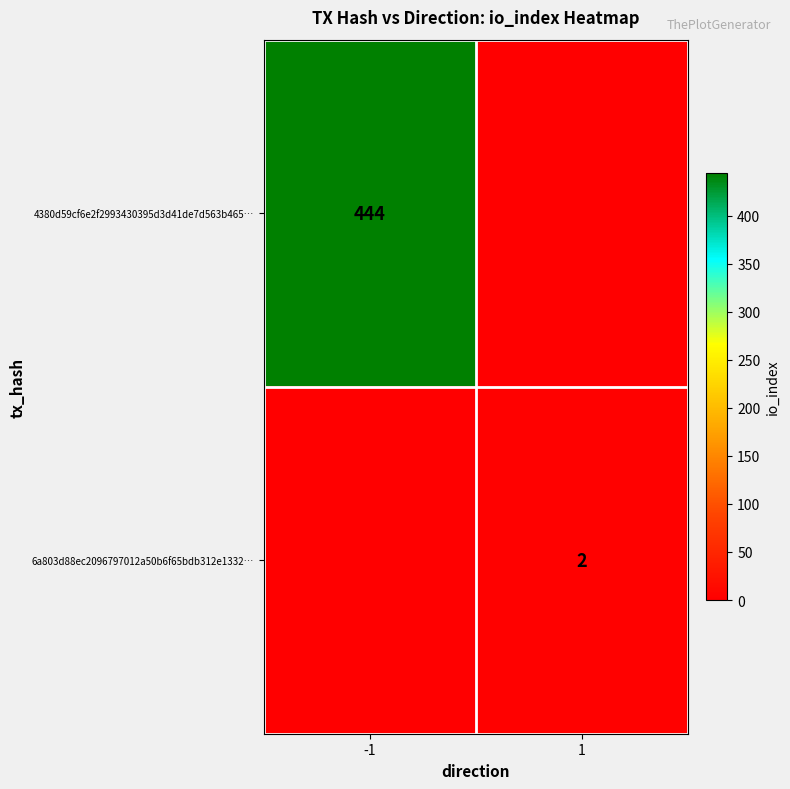

At which category is the sum across all series the highest?

-1